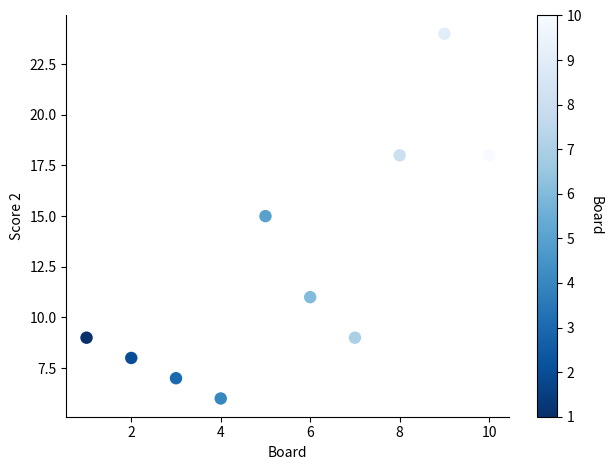

What is the average X value?

6